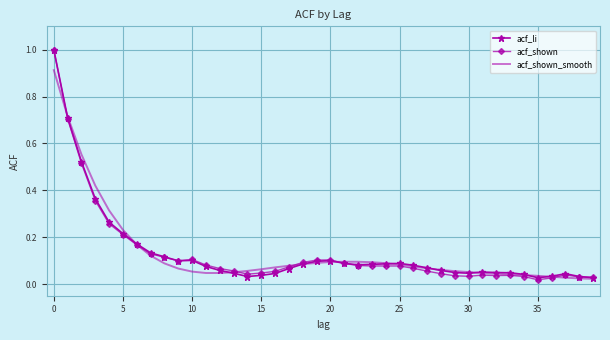

What is the greatest value displayed?

1.0